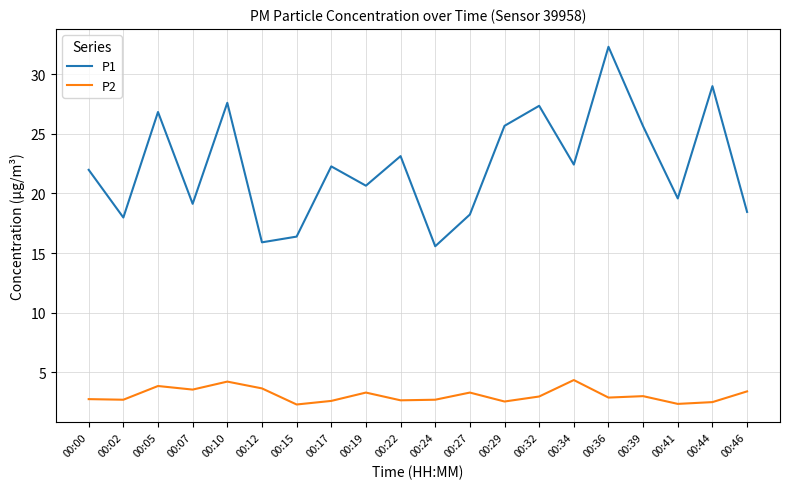

Which series has the largest range (max minus min)?

P1